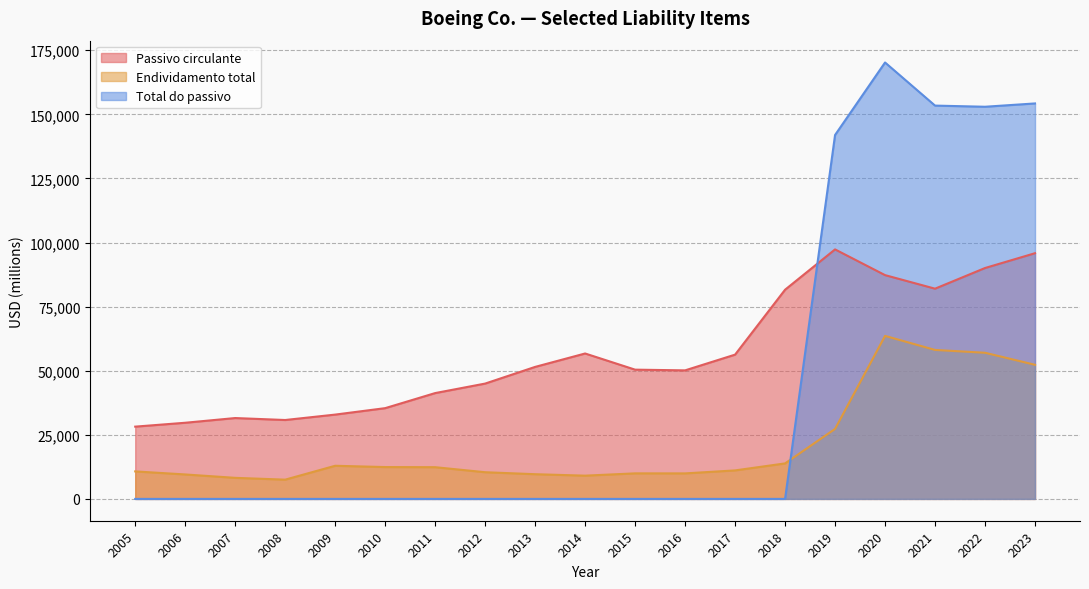

What is the minimum value for Passivo circulante?

28188